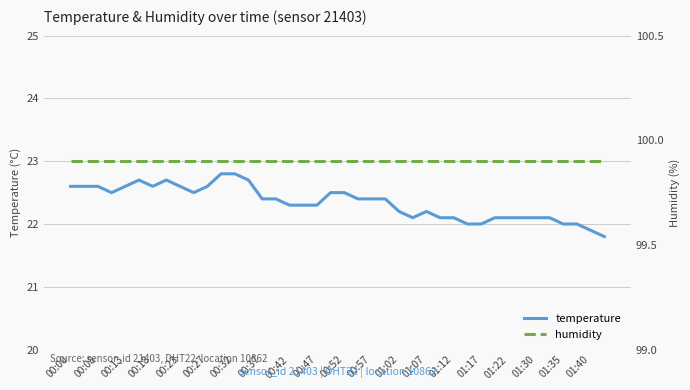

True or false: temperature and humidity cross at least once.

False